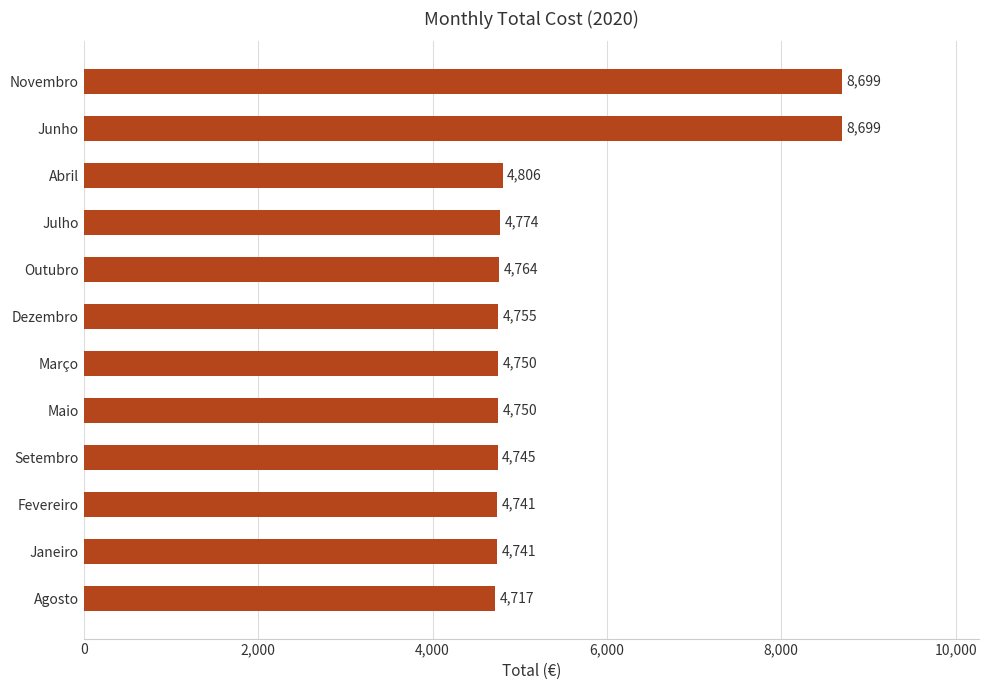

Approximately how many times larger is the value at Abril compared to Fevereiro?

1.0